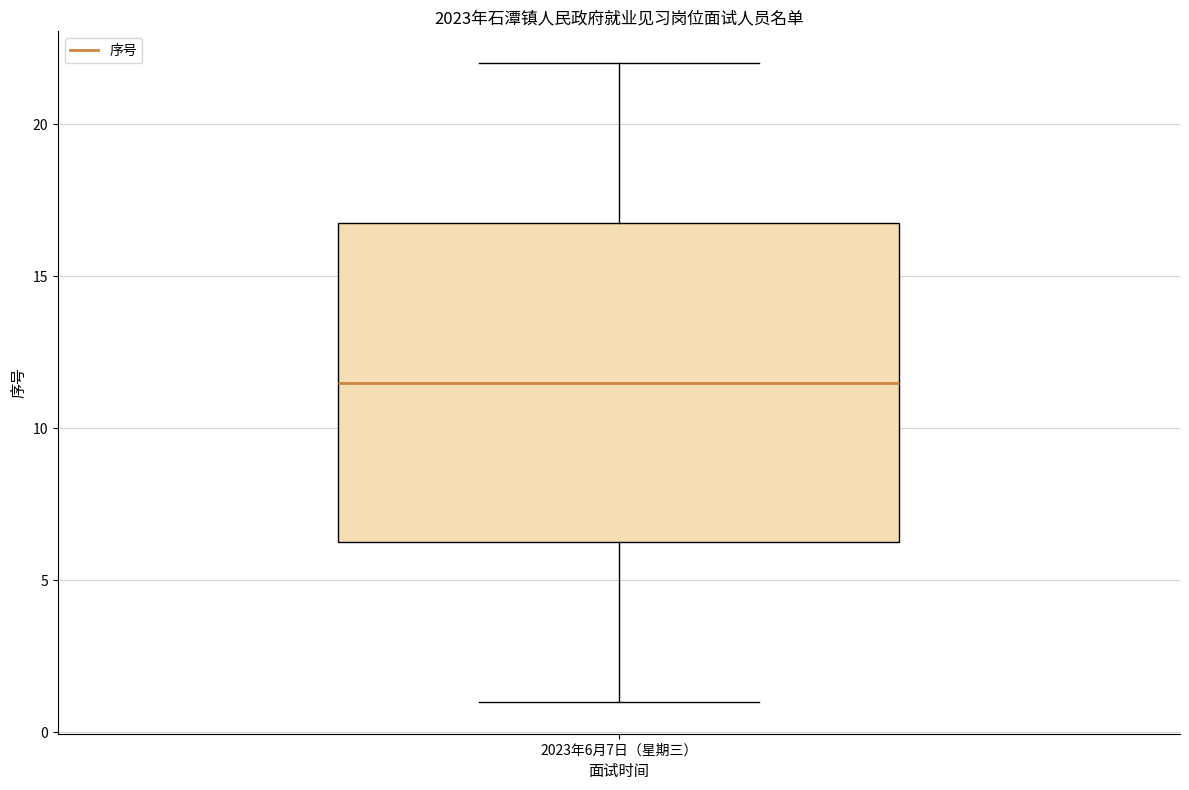

Read this box plot against the y-axis: the position of the median line, the range covered by the box, and the ends of both whiskers. The values are not printed on the chart, so give them approximately, as read against the axis.

median 11.5, box 6.5 to 17.0, whiskers 1.0 to 22.0